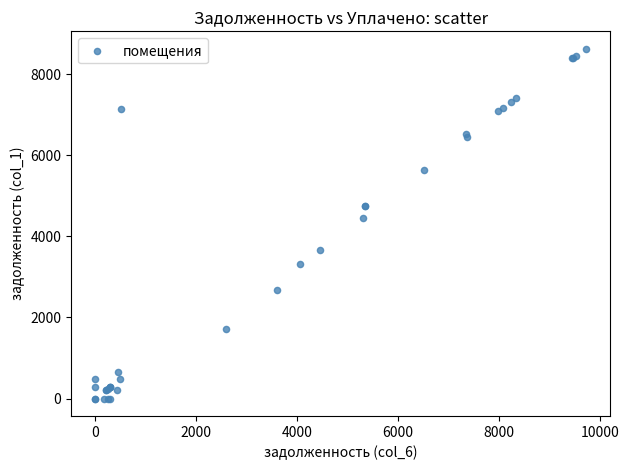

What Y value in the scatter plot is closest to 4312?

4458.4